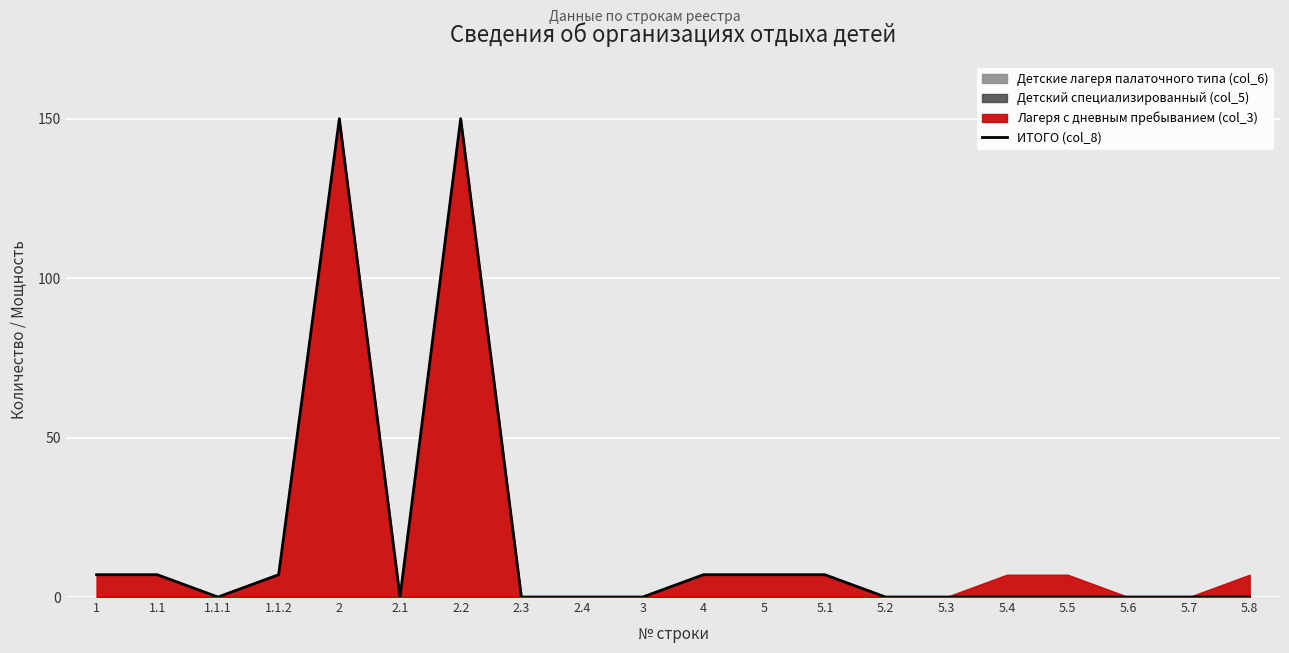

Reading left to right, transcribe all the data shown in this chart.

1=7	1.1=7	1.1.1=0	1.1.2=7	2=150	2.1=0	2.2=150	2.3=0	2.4=0	3=0	4=7	5=7	5.1=7	5.2=0	5.3=0	5.4=0	5.5=0	5.6=0	5.7=0	5.8=0